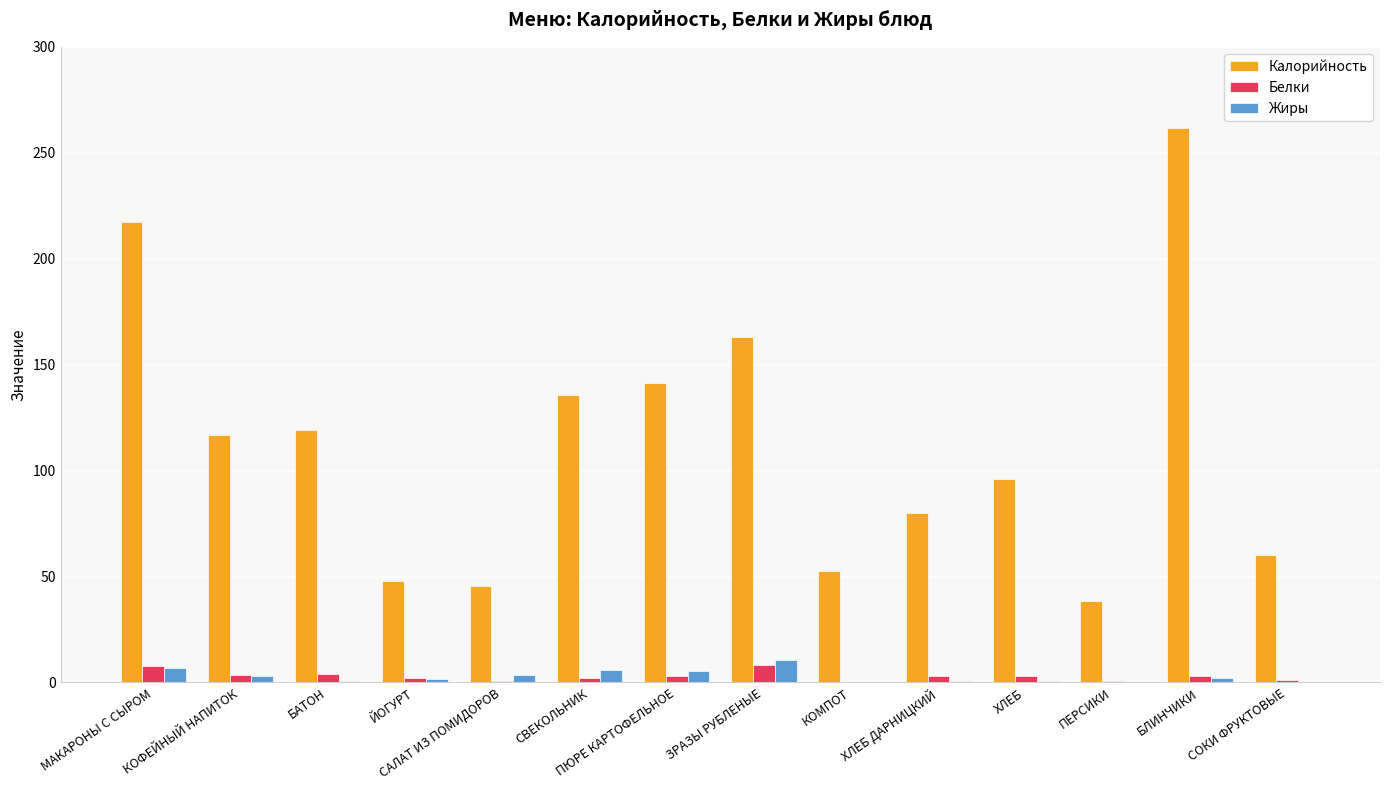

What are all the series names shown in the legend?

Калорийность, Белки, Жиры